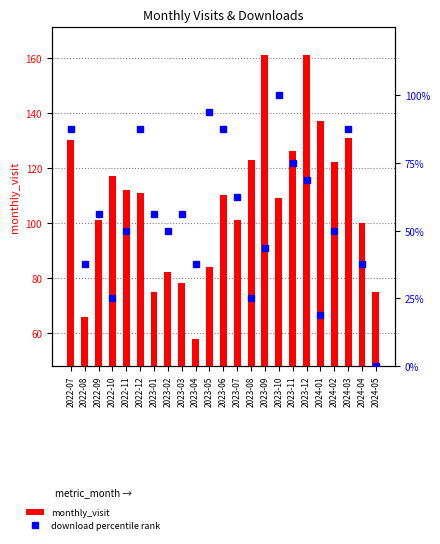

What is the lowest value of the monthly_visit series?

58.0